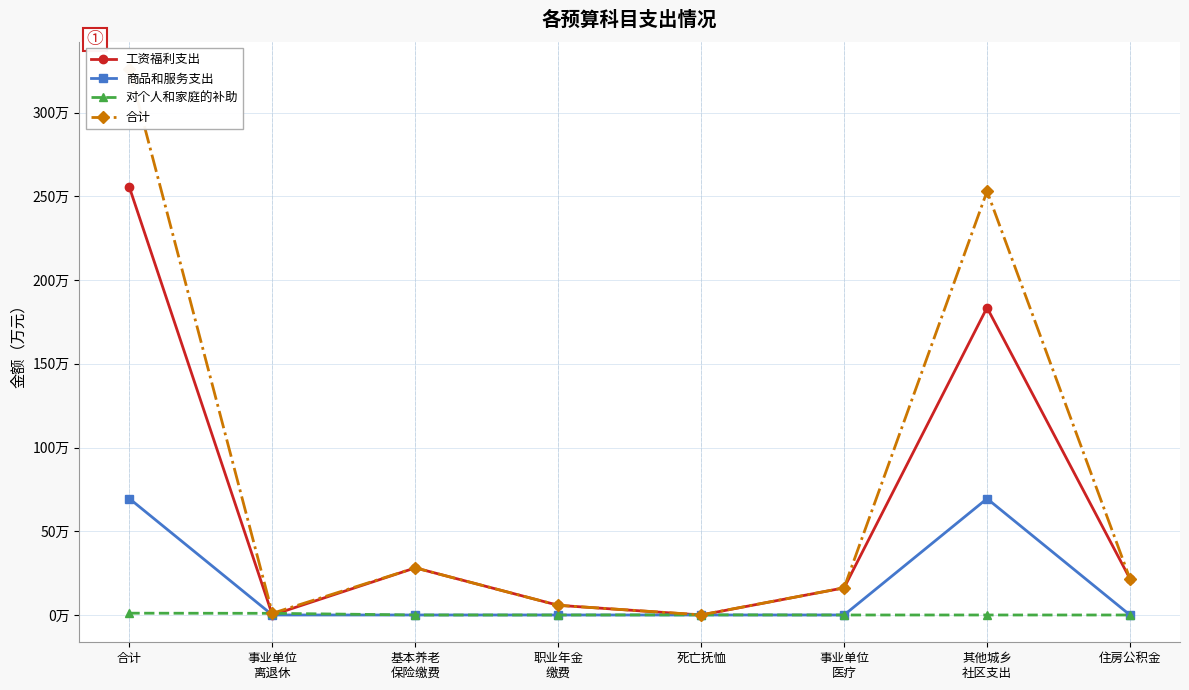

The 合计 series shows 1.5 at 事业单位
离退休. True or false?

False